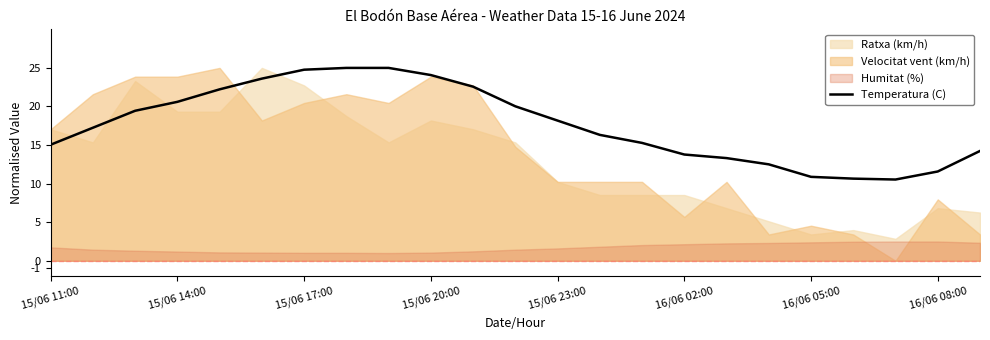

What is the highest value of the Temperatura (C) series?

25.0